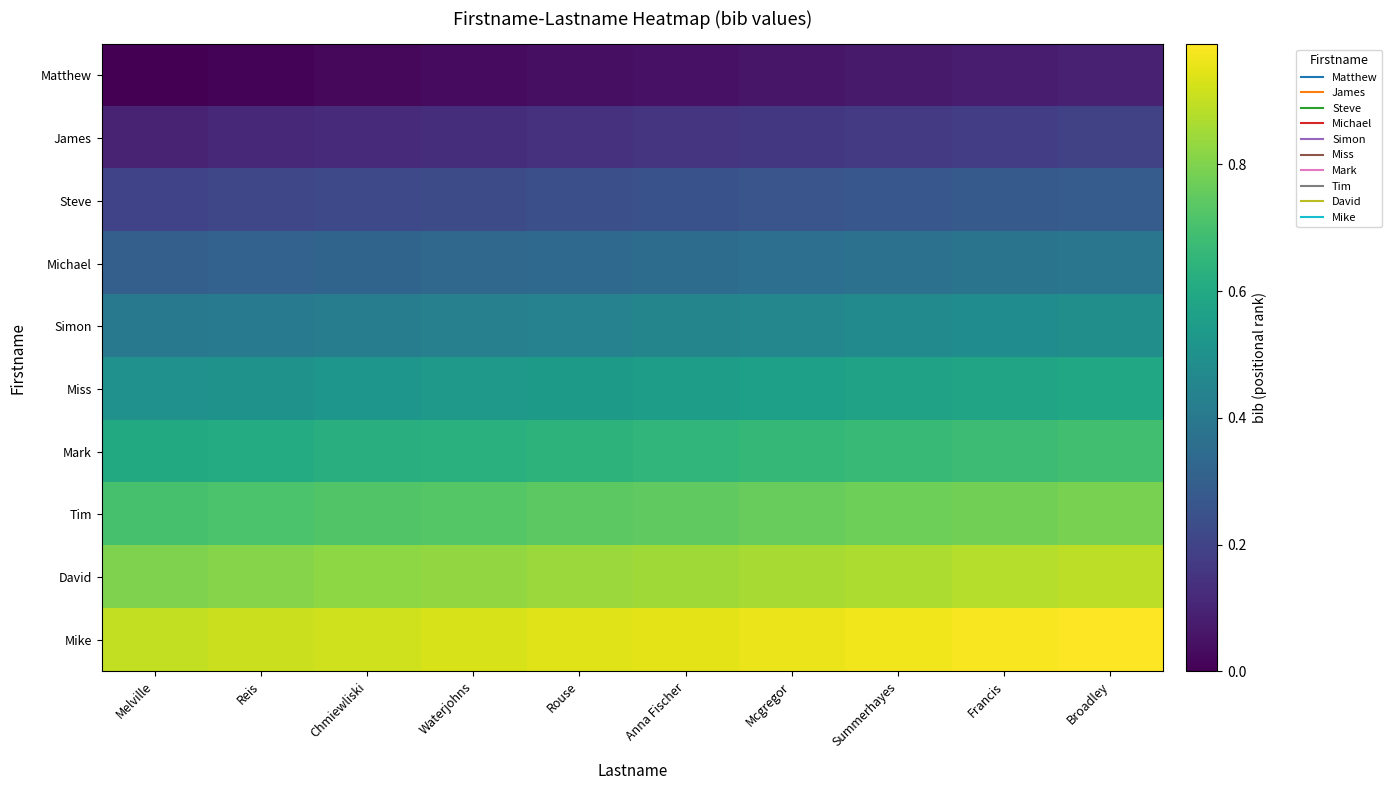

Count the number of data series in this chart.

10